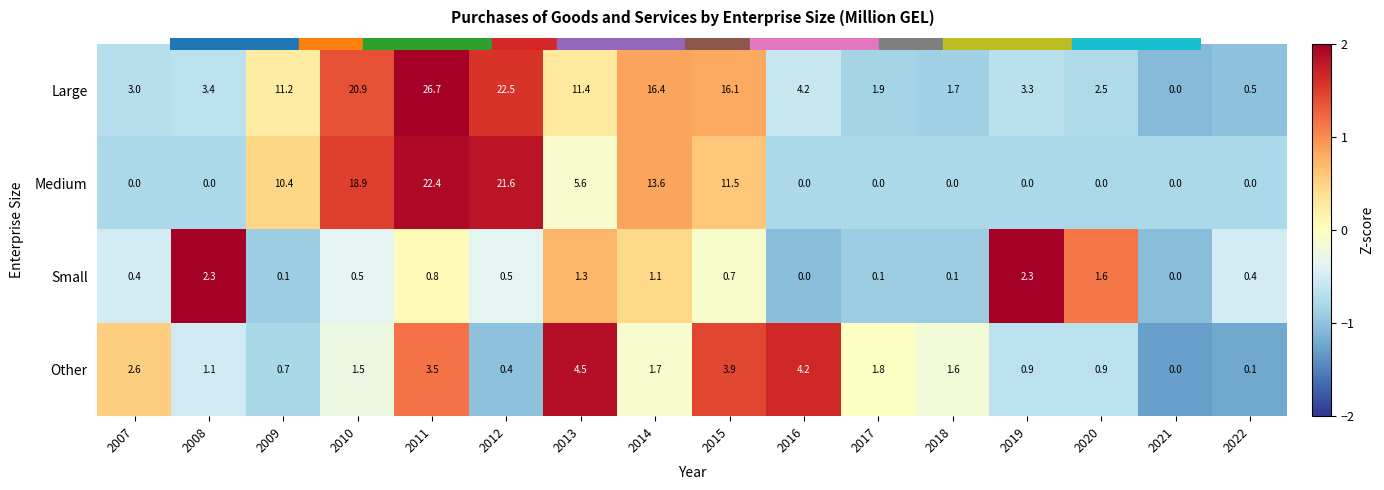

At which category does the chart reach its peak across all series?

2011